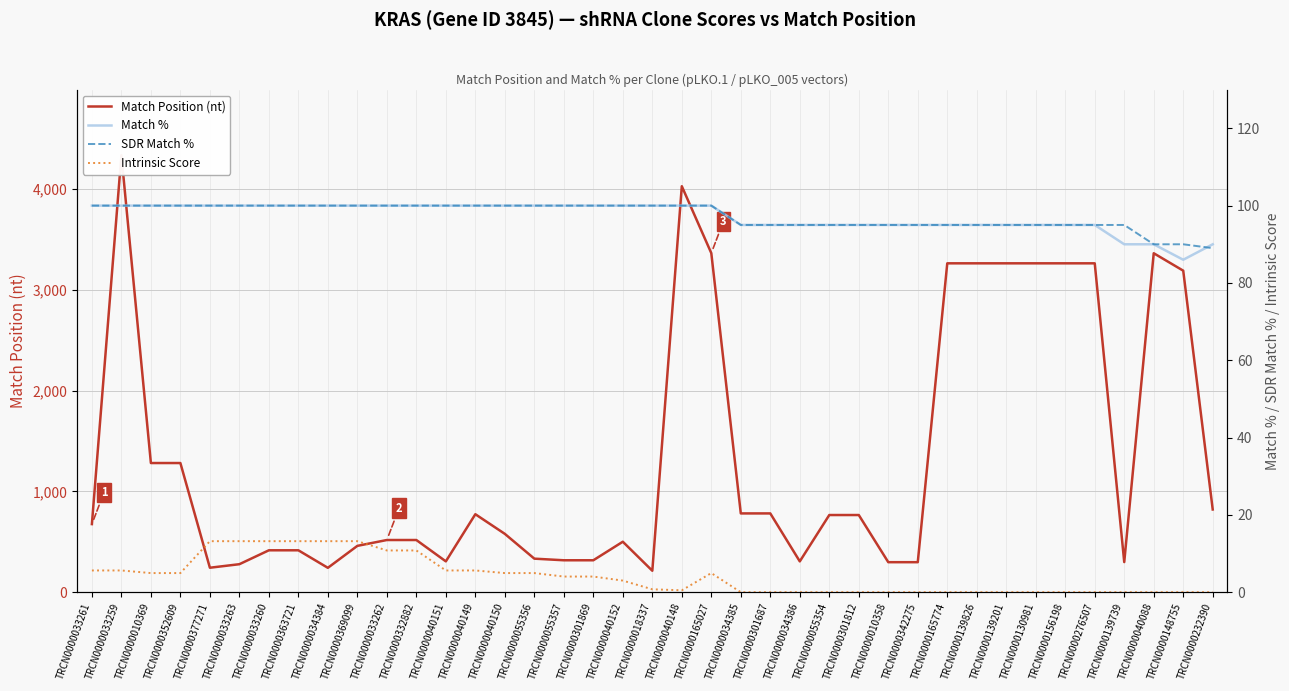

True or false: Match Position (nt) and Match % cross at least once.

False